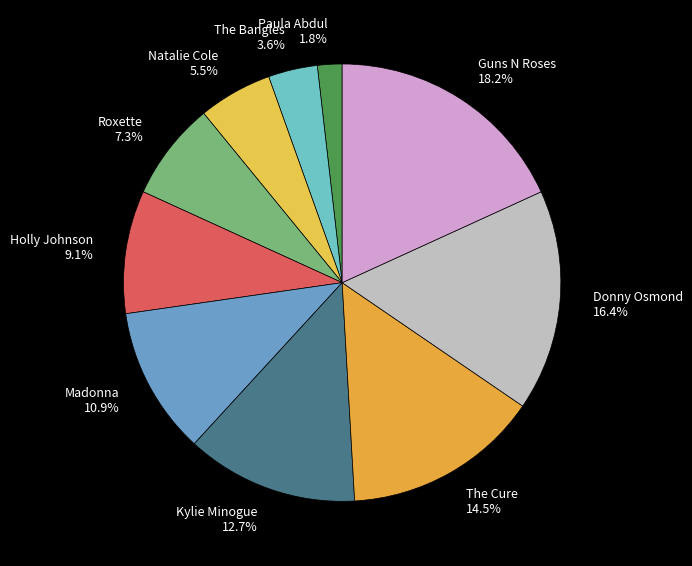

What is the total percentage of The Bangles and Roxette?

10.9%